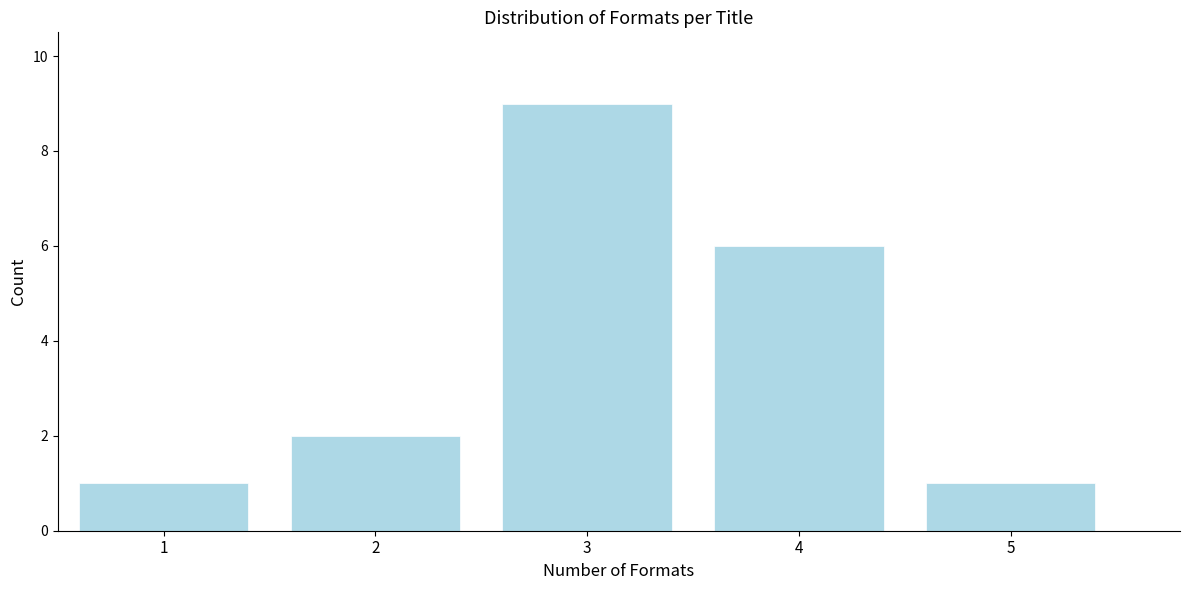

Reading left to right, transcribe this chart: for each bar, give the range it covers on the x-axis and its height. The values are not printed on the chart, so give them approximately, as read against the axis.

0.5 to 1.5: 1
1.5 to 2.5: 2
2.5 to 3.5: 9
3.5 to 4.5: 6
4.5 to 5.5: 1